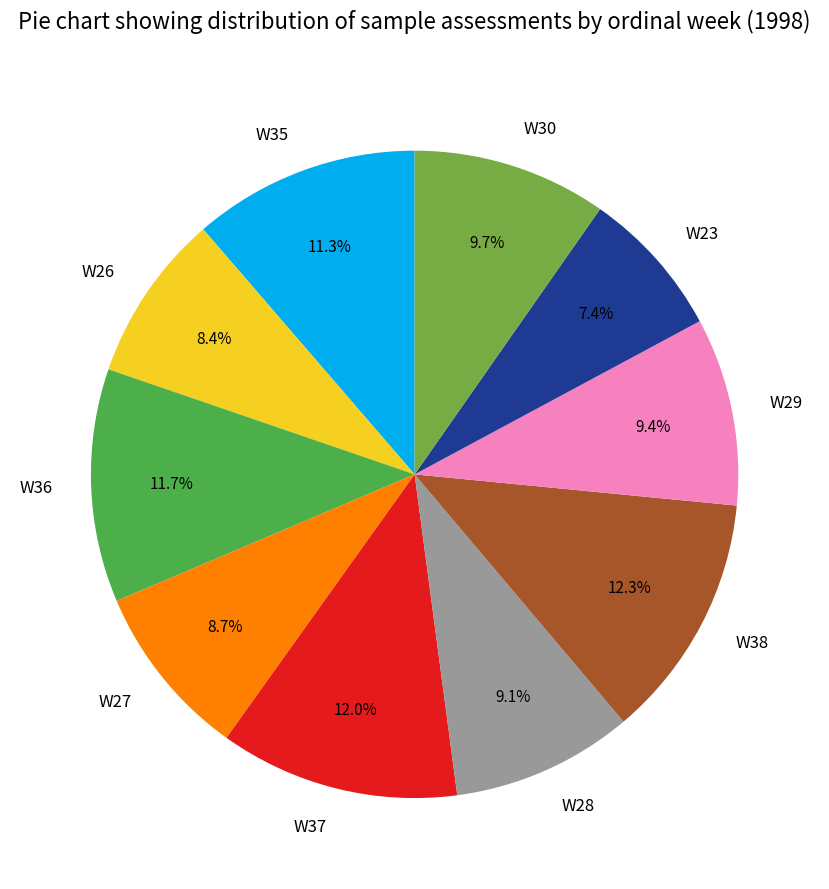

How many segments does this pie chart have?

10